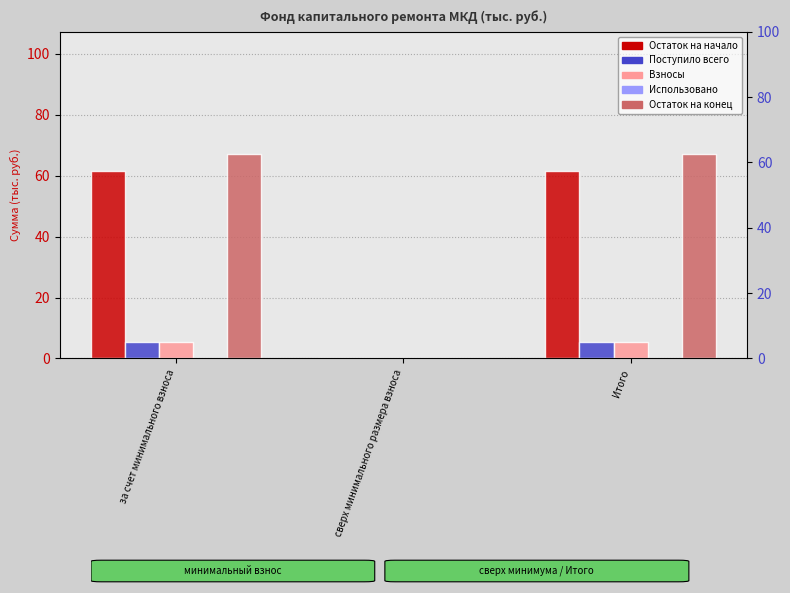

Reading right to left, what are all the values shown in this chart?

Остаток на начало: 61.5	0.0	61.5
Поступило всего: 5.5	0.0	5.5
Взносы: 5.5	0.0	5.5
Использовано: 0.0	0.0	0.0
Остаток на конец: 67.0	0.0	67.0